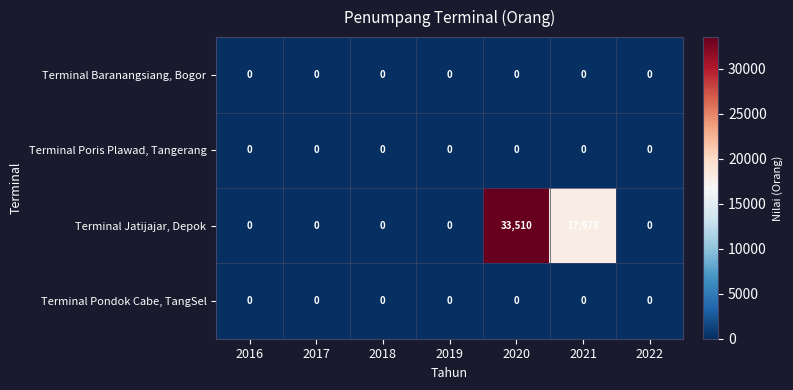

Is it true that Terminal Jatijajar, Depok equals 0 at 2022?

True